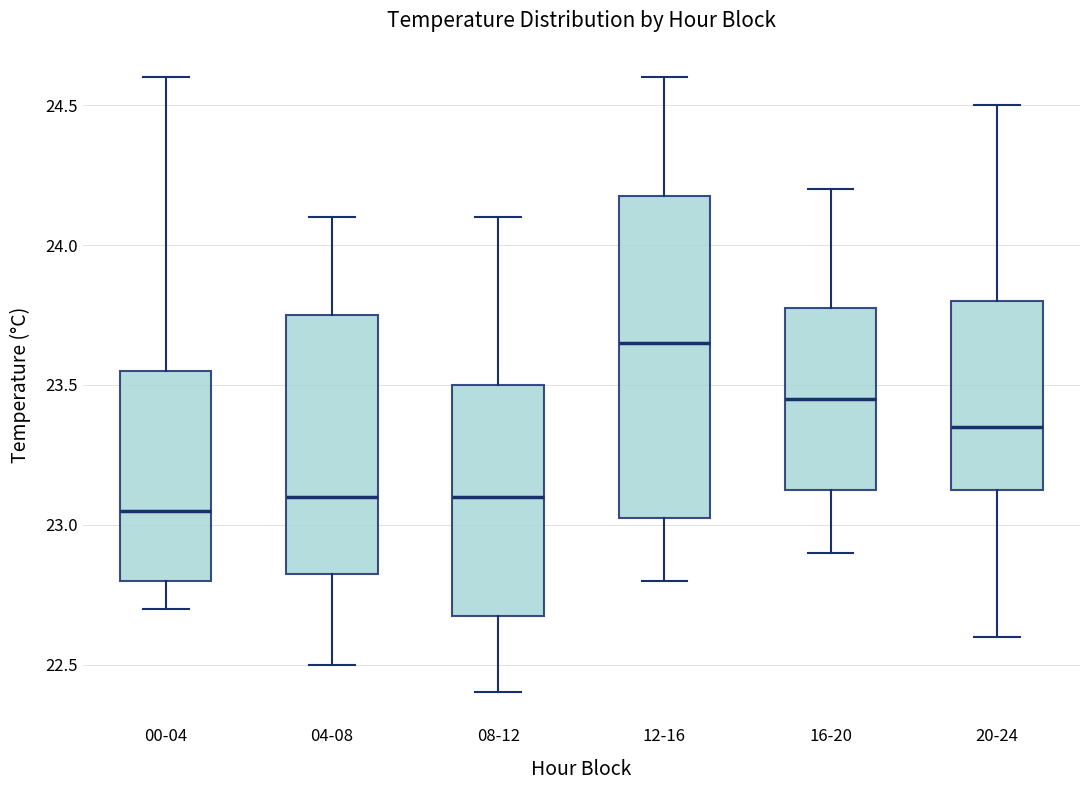

Reading left to right, transcribe this box plot: for each box, give where its median line is, the range the box spans, and where its two whiskers end, as read against the y-axis. The values are not printed on the chart, so give them approximately, as read against the axis.

00-04: median 23.05, box 22.80 to 23.55, whiskers 22.70 to 24.60
04-08: median 23.10, box 22.85 to 23.75, whiskers 22.50 to 24.10
08-12: median 23.10, box 22.70 to 23.50, whiskers 22.40 to 24.10
12-16: median 23.65, box 23.05 to 24.20, whiskers 22.80 to 24.60
16-20: median 23.45, box 23.15 to 23.80, whiskers 22.90 to 24.20
20-24: median 23.35, box 23.15 to 23.80, whiskers 22.60 to 24.50